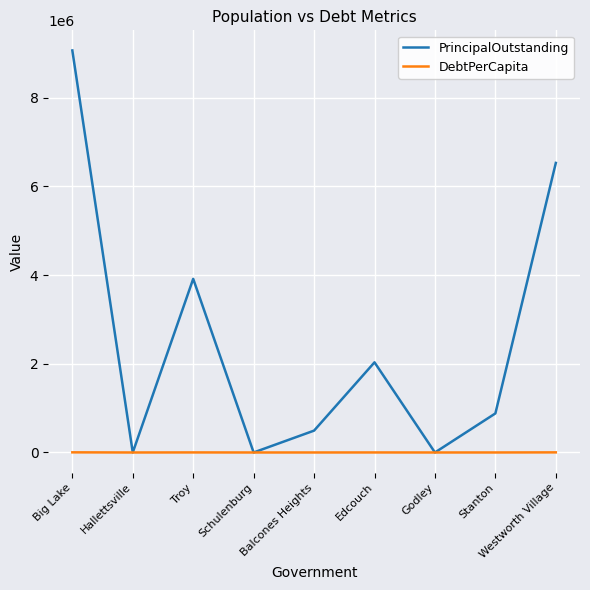

At which label is PrincipalOutstanding closest to 4532500?

Troy